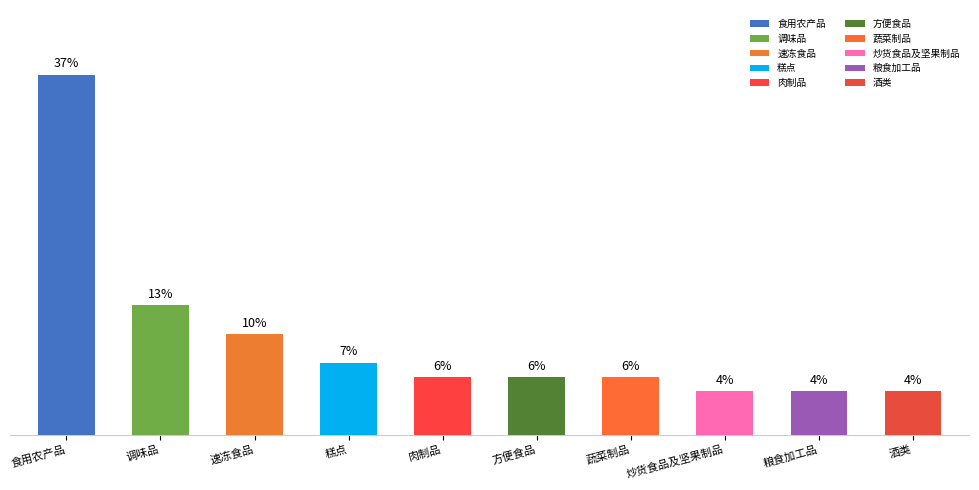

Which label corresponds to the largest value in the chart?

食用农产品